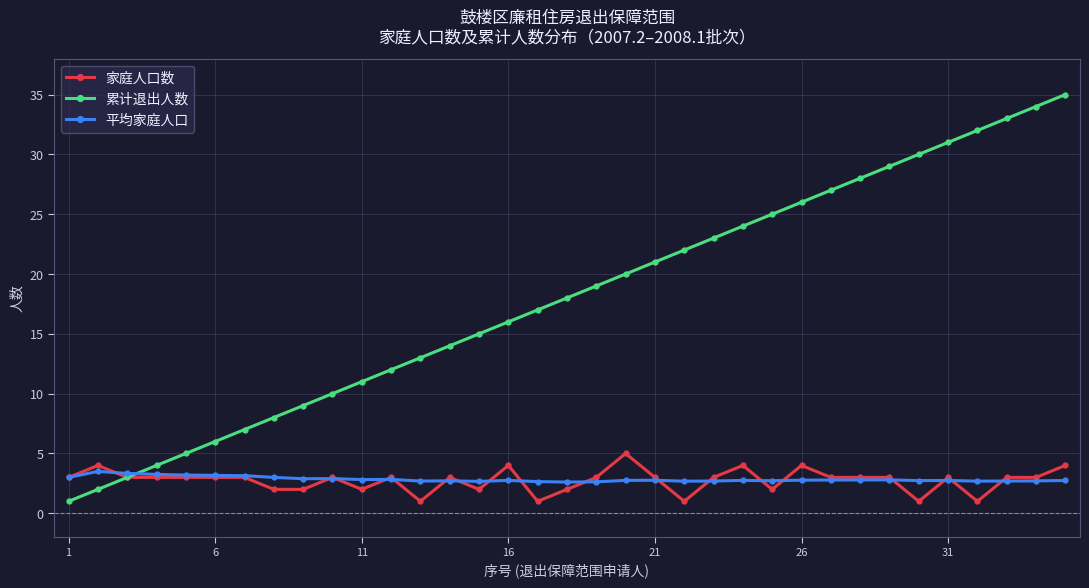

What is the minimum value shown in the chart?

1.0